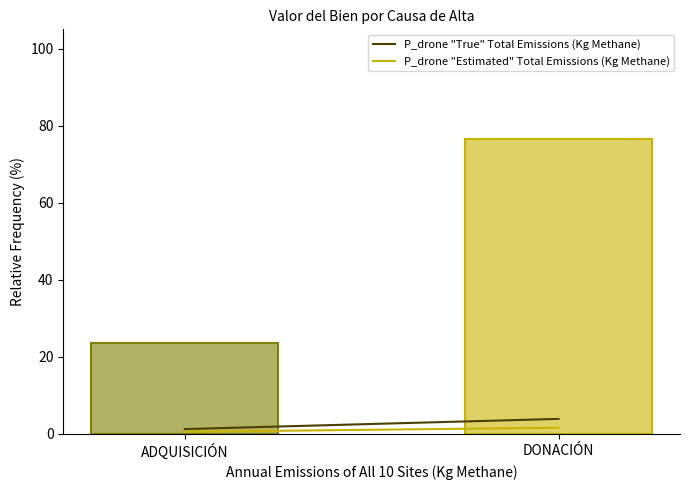

Reading left to right, extract all data points from this chart.

23.5	76.5